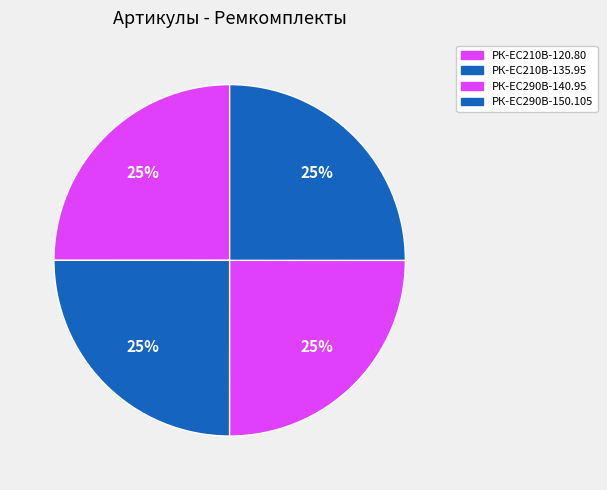

How many segments does this pie chart have?

4